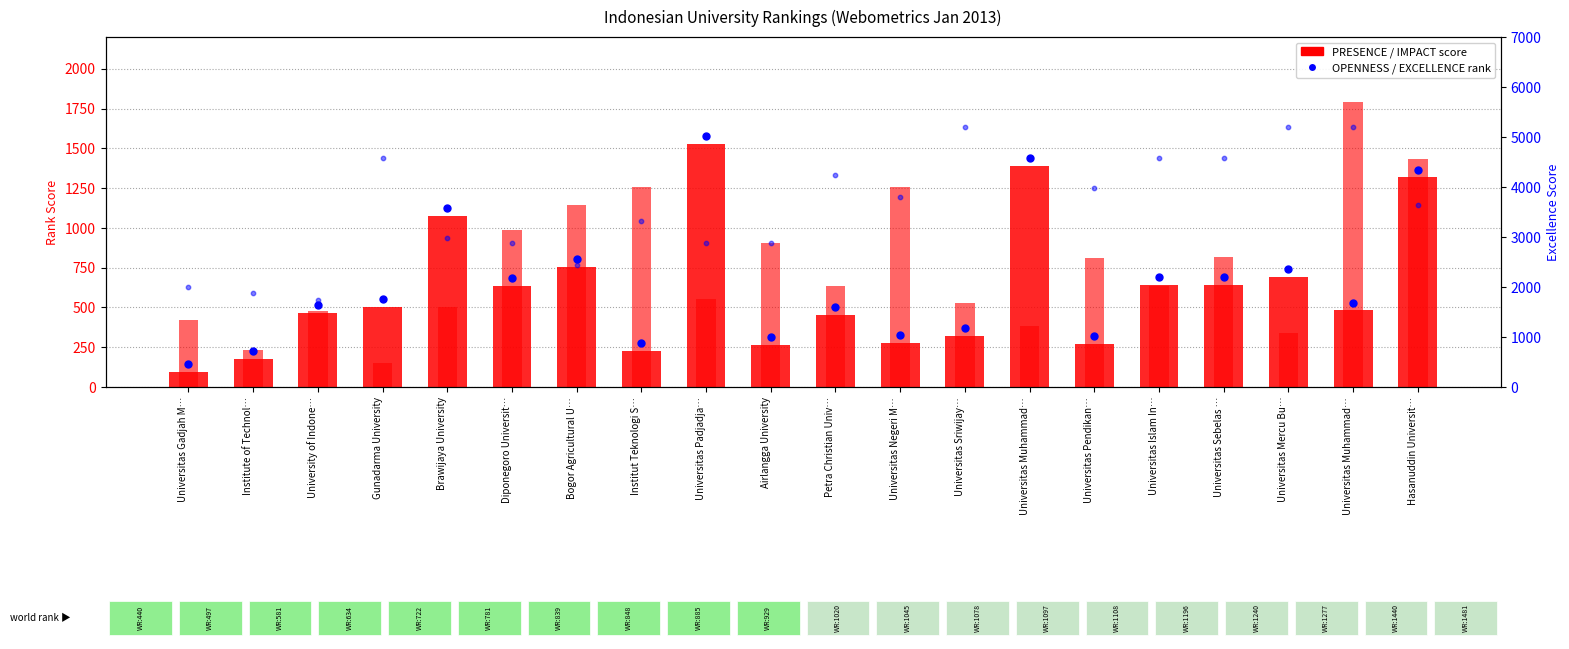

At how many categories does at least one series exceed 5096?

3